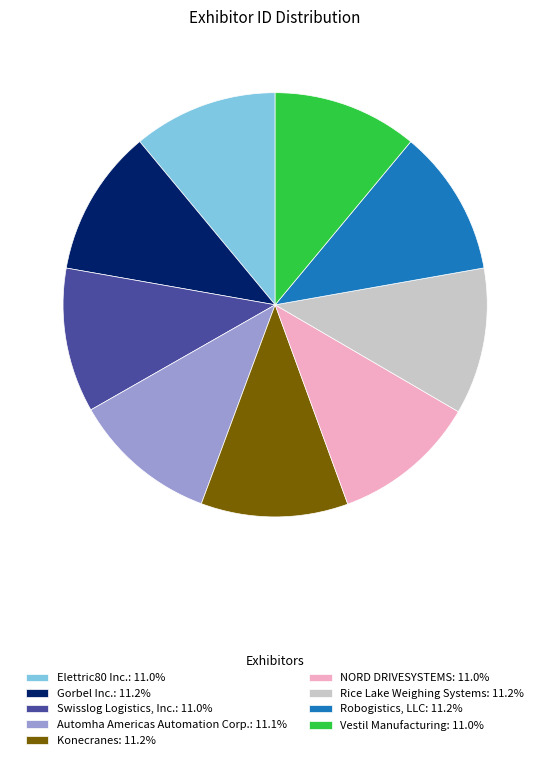

Approximately how many times larger is the value at Vestil Manufacturing: 11.0% compared to NORD DRIVESYSTEMS: 11.0%?

1.0